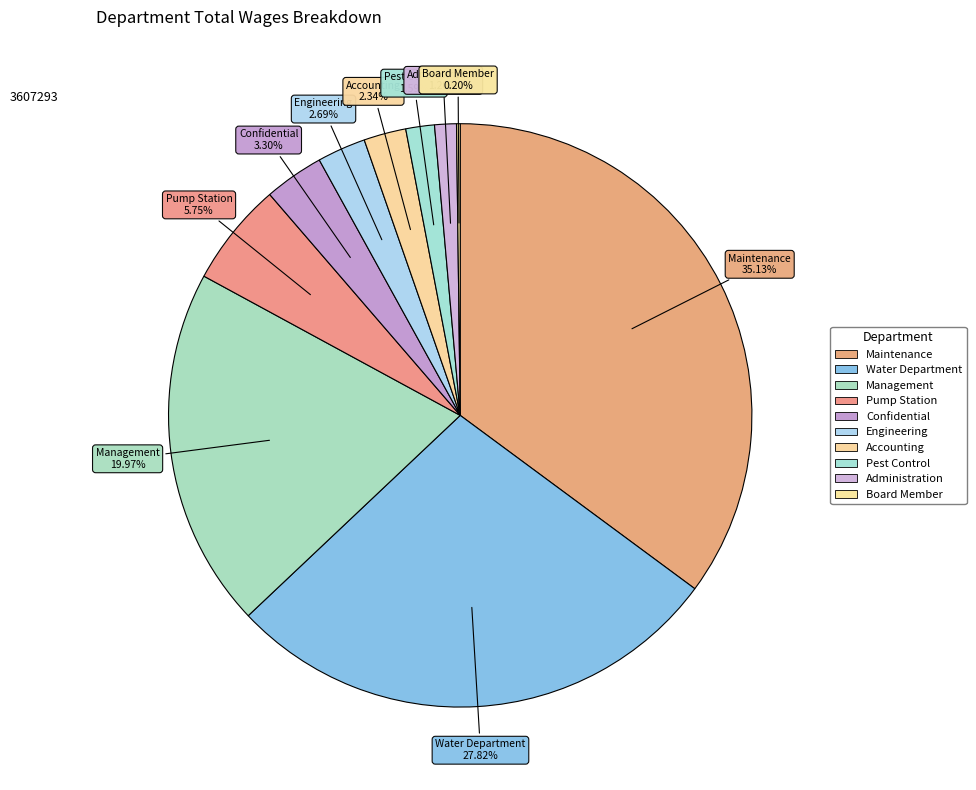

Which category has the smallest portion of the pie?

Board Member